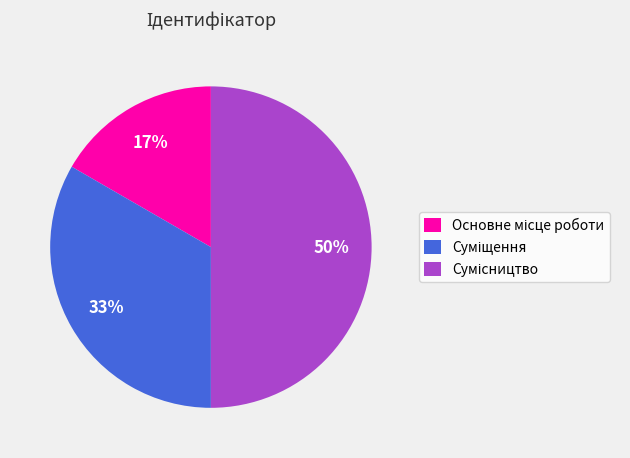

To the nearest percent, what is the average slice percentage?

33%